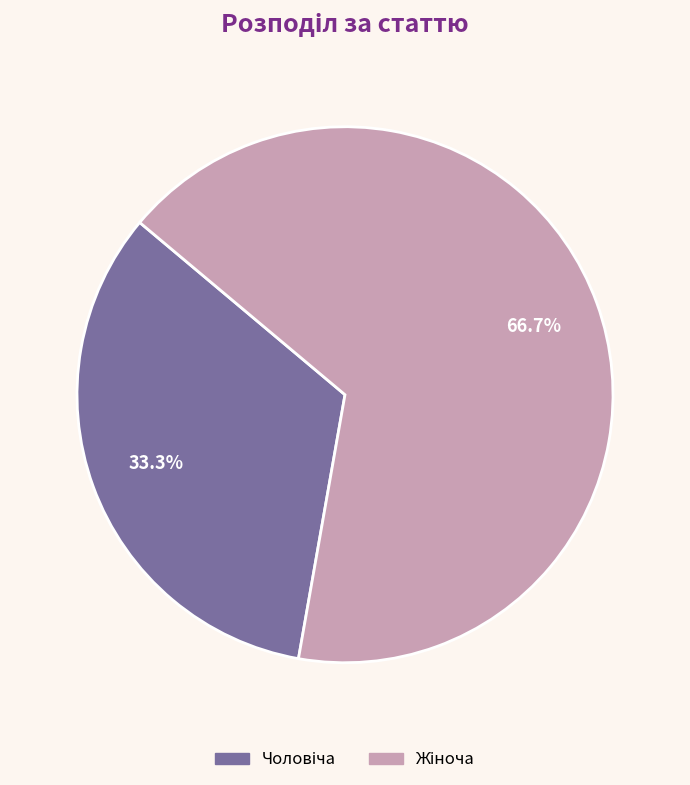

Rank the categories by value from lowest to highest.

Чоловіча, Жіноча